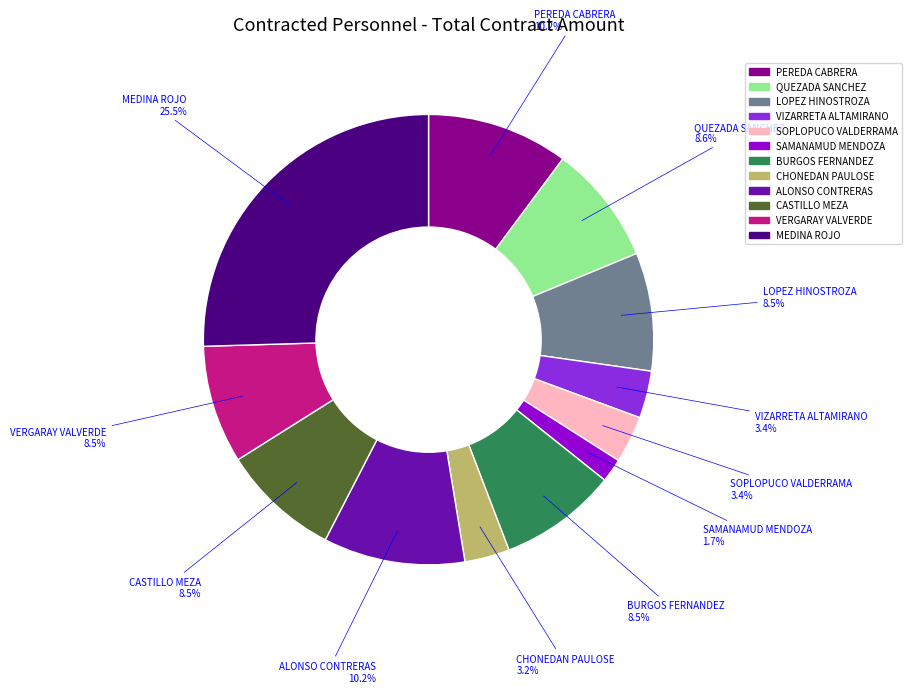

Is there a majority slice in this chart?

No